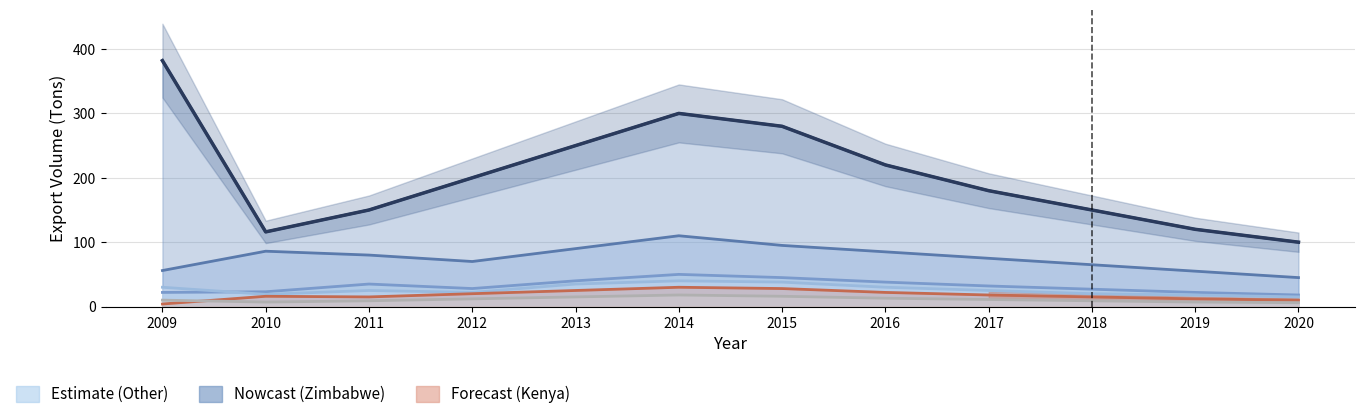

Where is the first local maximum for Angola (Ton)?

2010